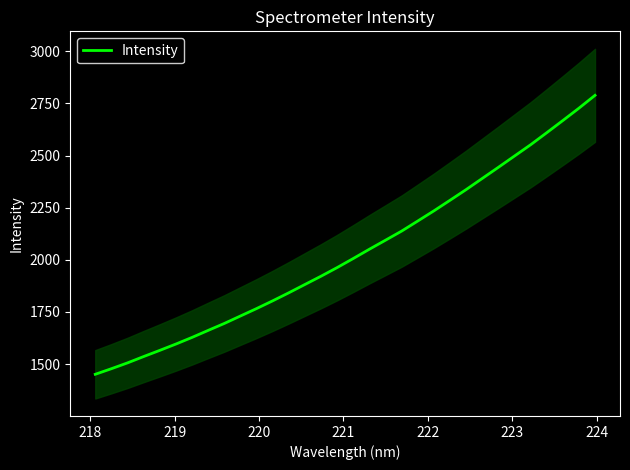

What is the difference between the second highest and minimum values?

1276.3